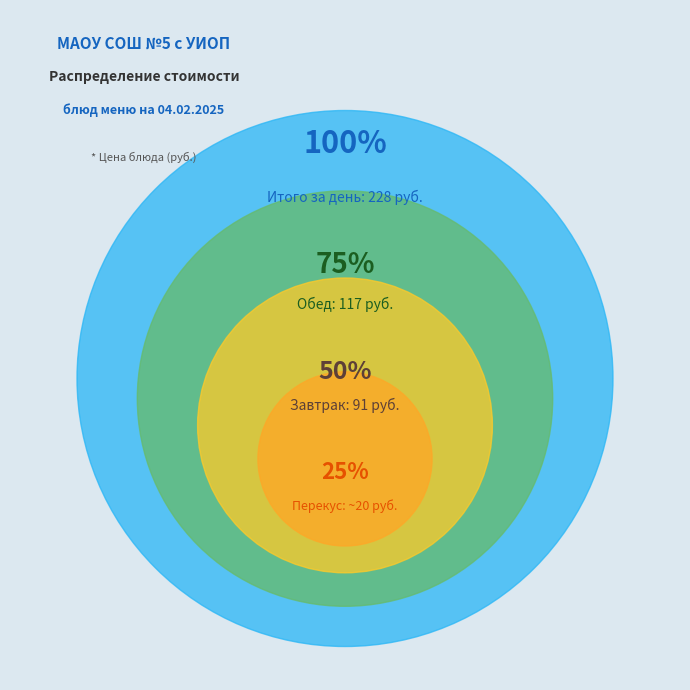

The Пряники slice represents 19% of the pie. True or false?

False